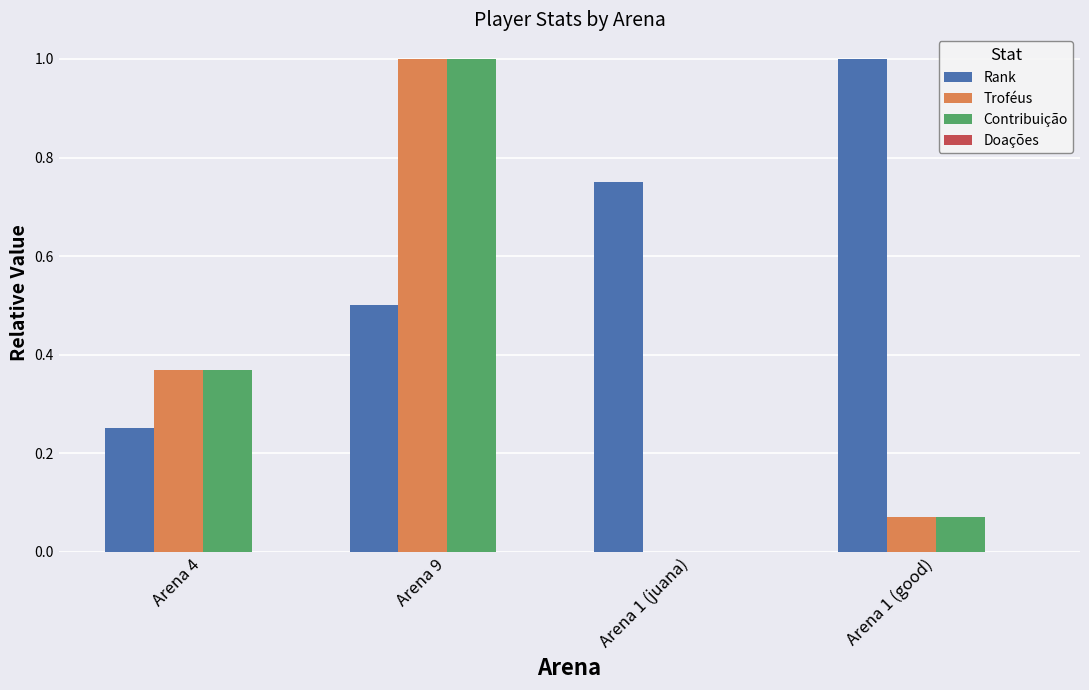

The Rank series shows 0.3 at Arena 9. True or false?

False